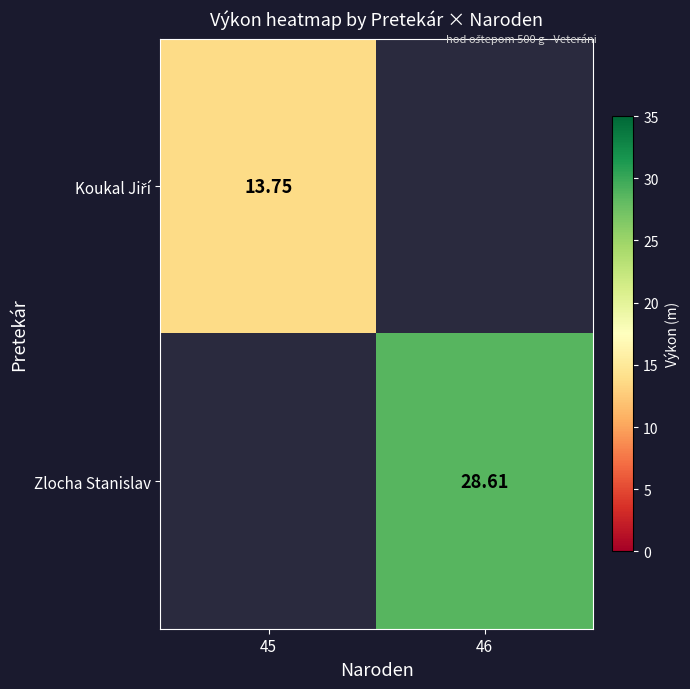

Where is Koukal Jiří nearest to the value 13?

45